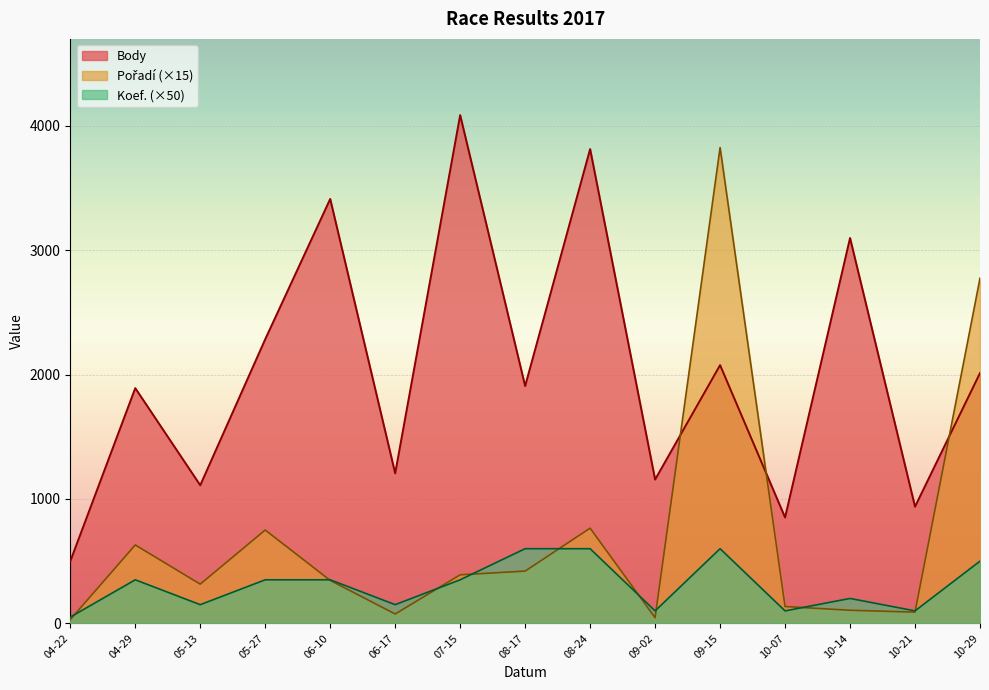

The Body series shows 1156 at 09-02. True or false?

True